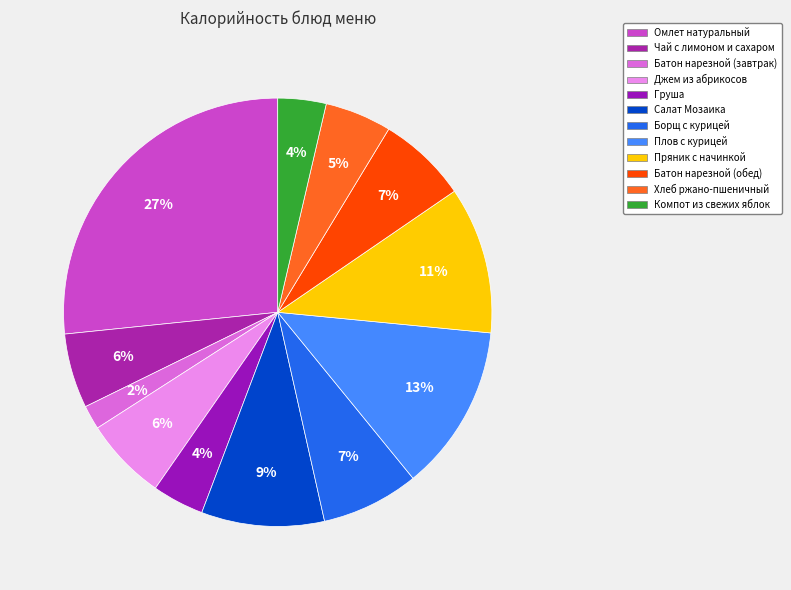

Does any single category account for the majority?

No